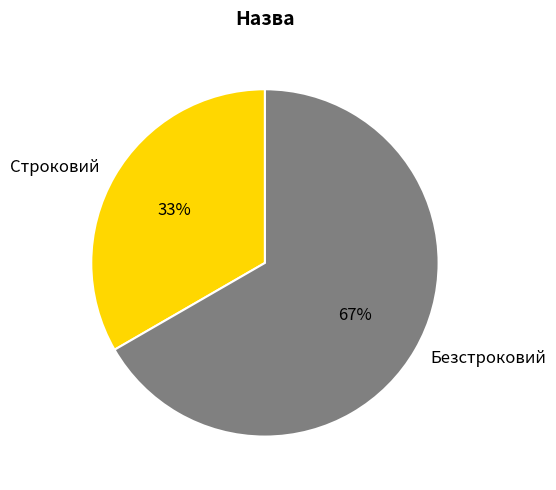

Which category has the biggest portion of the pie?

Безстроковий